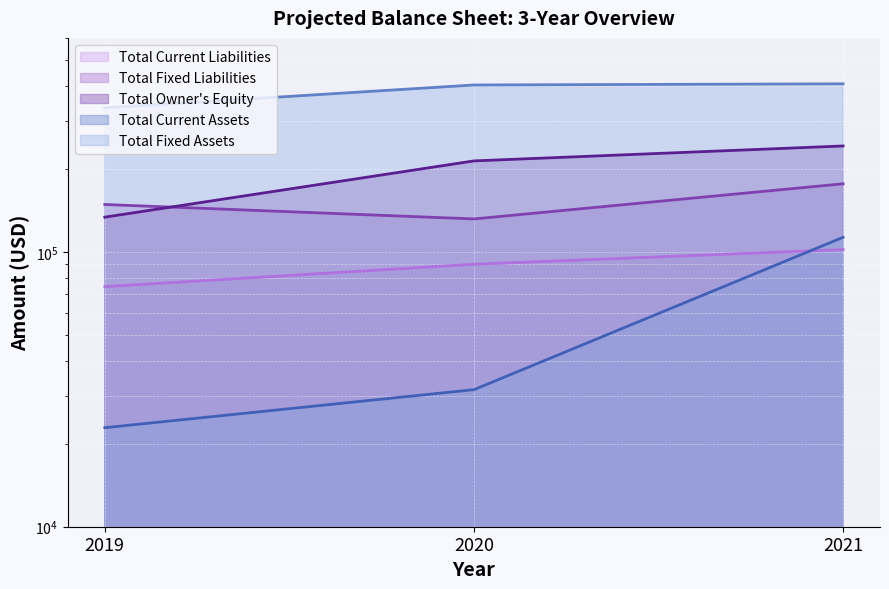

The Total Current Liabilities series shows 90115 at 2020. True or false?

True